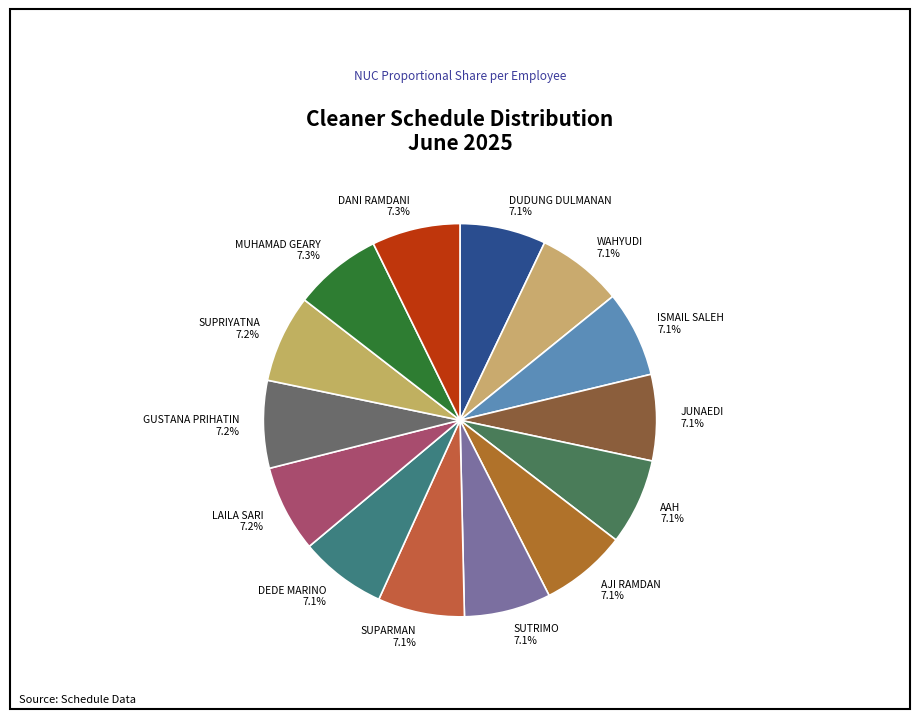

To the nearest percent, what is the average slice percentage?

7%